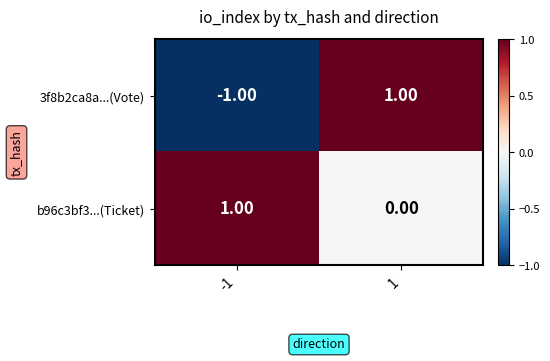

How many series are shown in this chart?

2